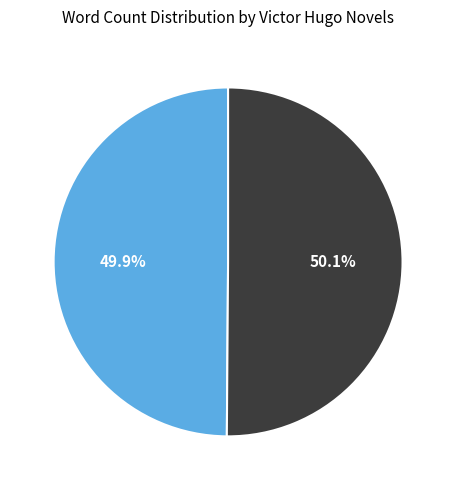

Is there any slice that represents more than half of the pie?

Yes